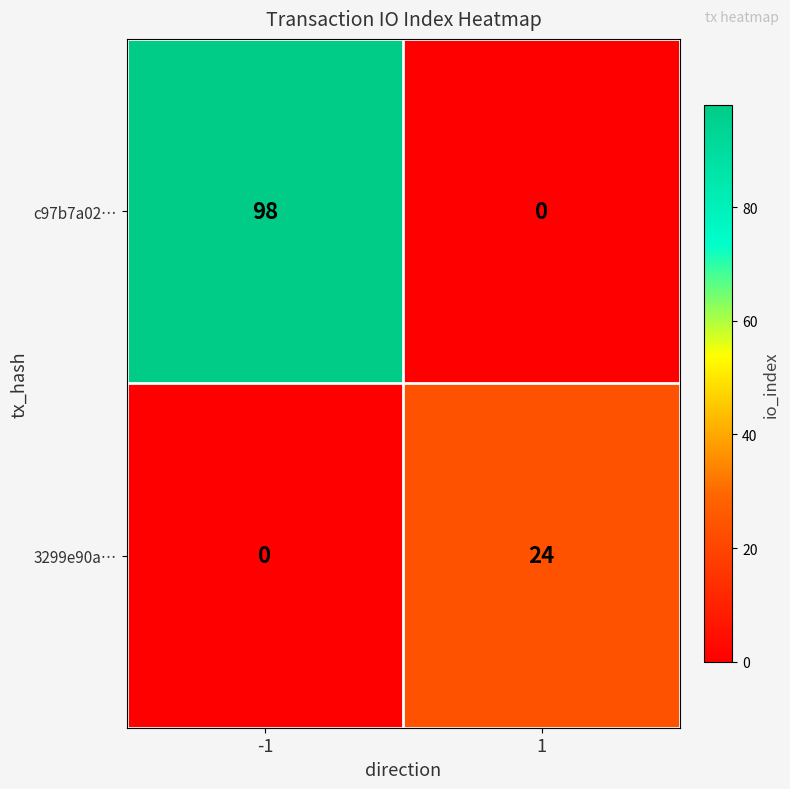

Reading left to right, what are all the values shown in this chart?

c97b7a02…: 98	0
3299e90a…: 0	24